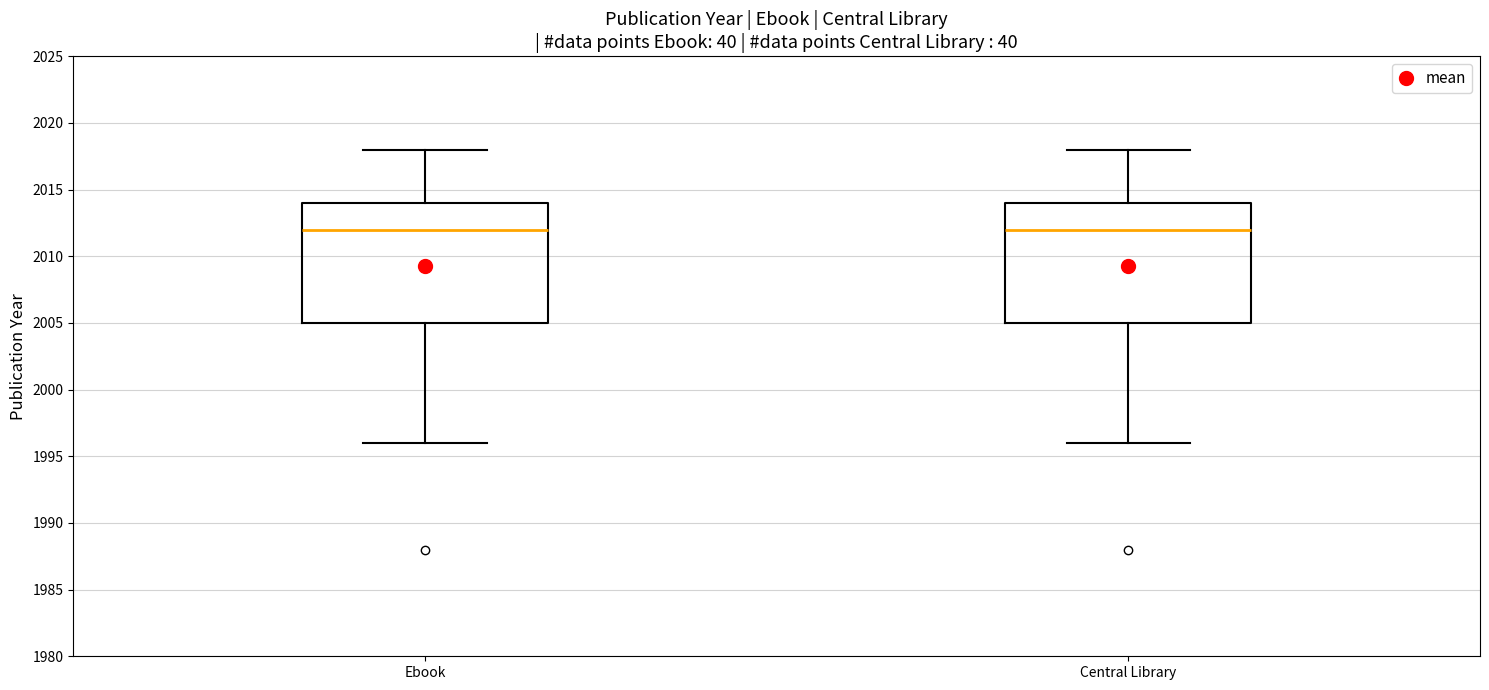

Reading left to right, transcribe this box plot: for each box, give where its median line is, the range the box spans, and where its two whiskers end, as read against the y-axis. The values are not printed on the chart, so give them approximately, as read against the axis.

Ebook: median 2012, box 2005 to 2014, whiskers 1996 to 2018
Central Library: median 2012, box 2005 to 2014, whiskers 1996 to 2018